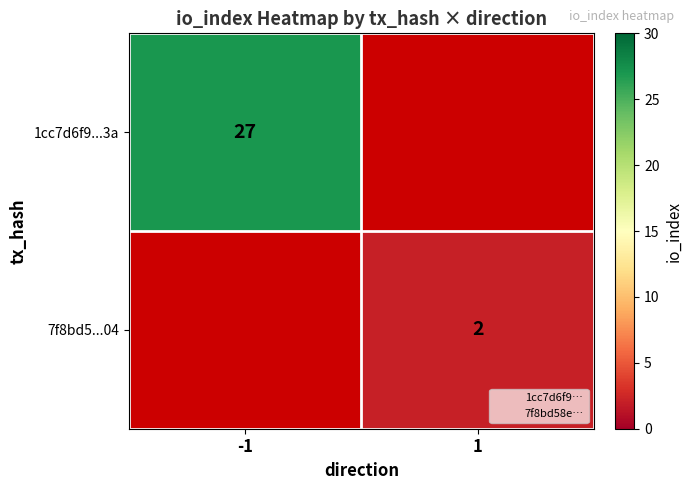

The 1cc7d6f9...3a series shows 39 at -1. True or false?

False